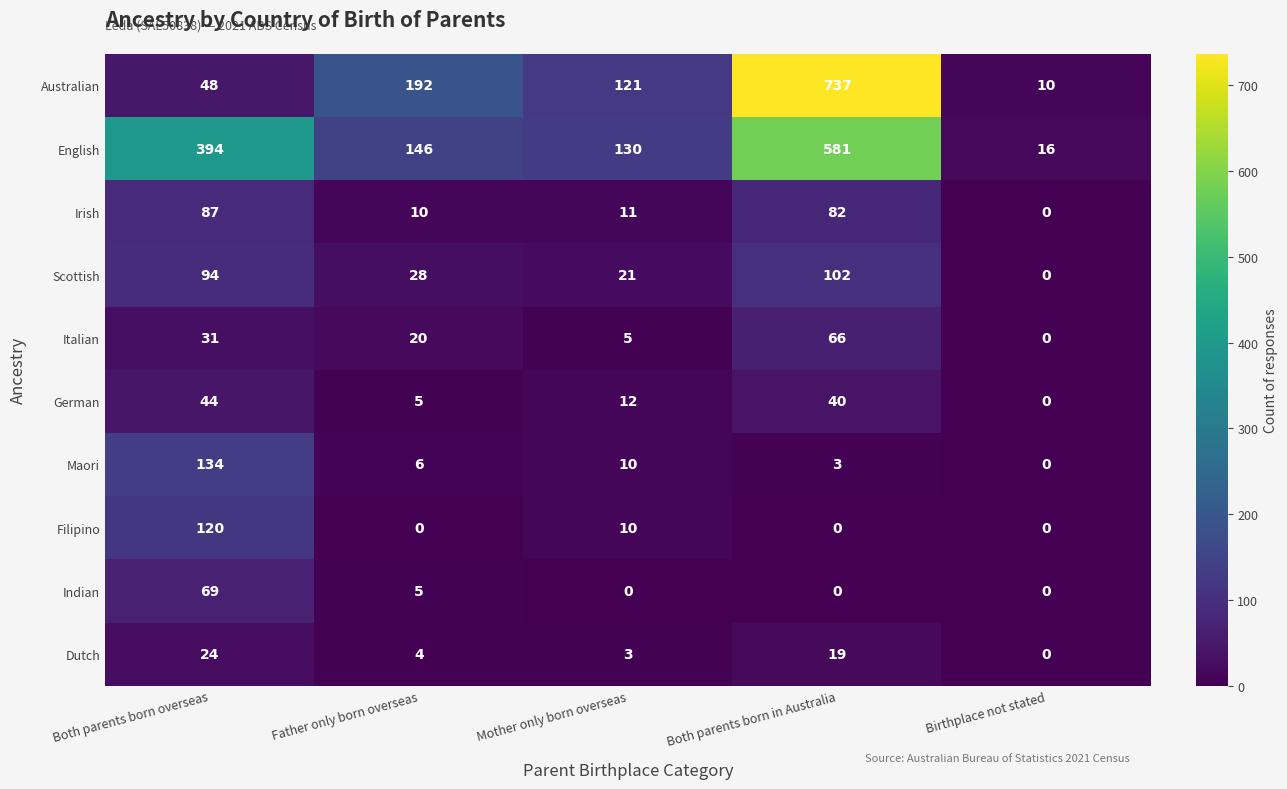

True or false: Indian has a value of 0 at Birthplace not stated.

True